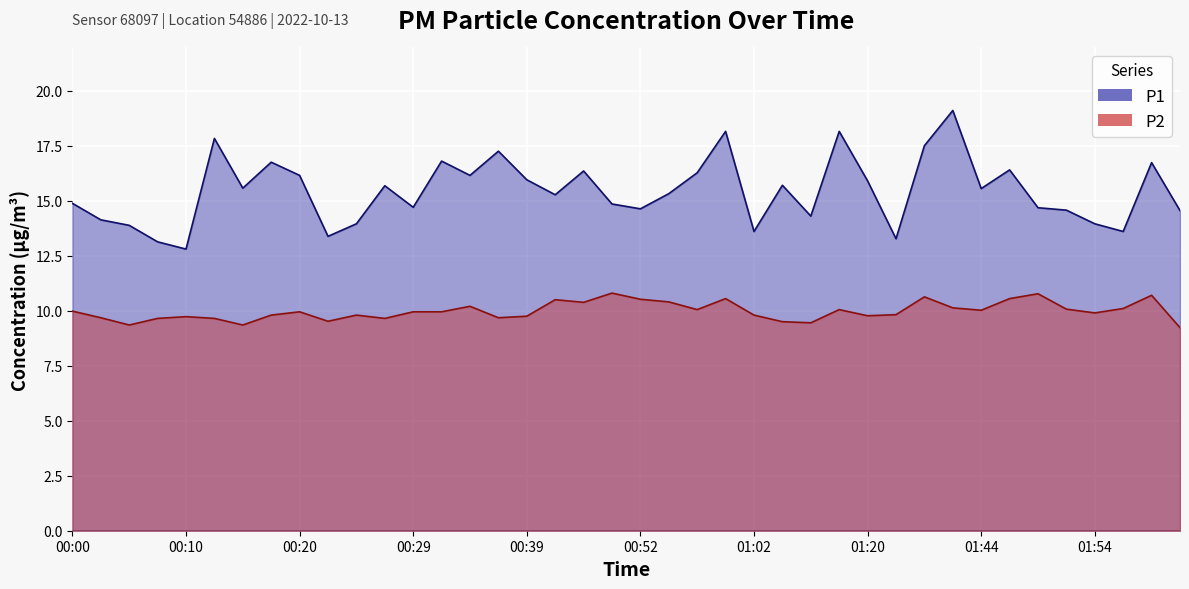

Where is the first local maximum for P2?

00:10